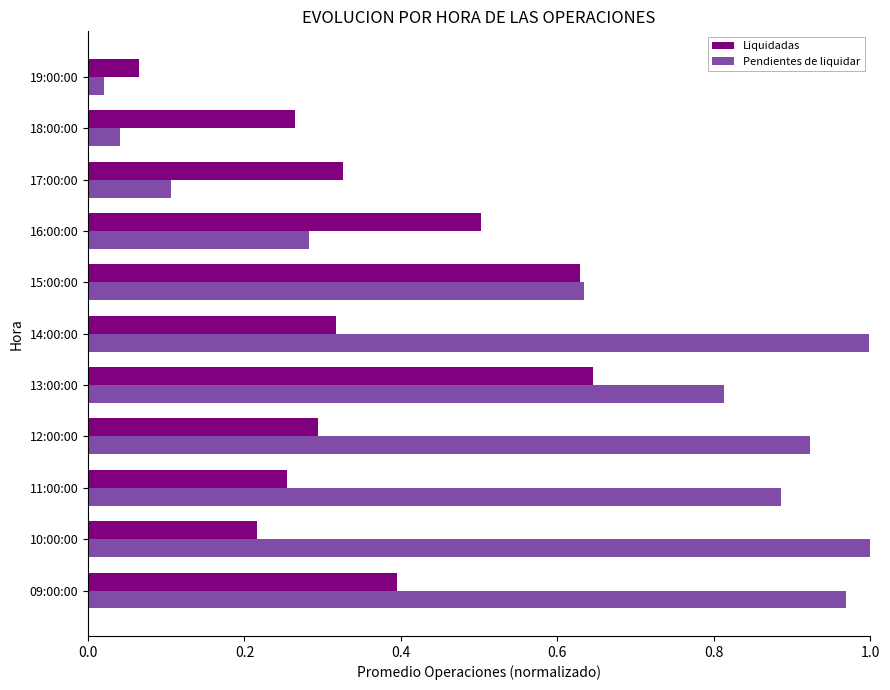

True or false: Liquidadas has a value of 0.5 at 16:00:00.

True